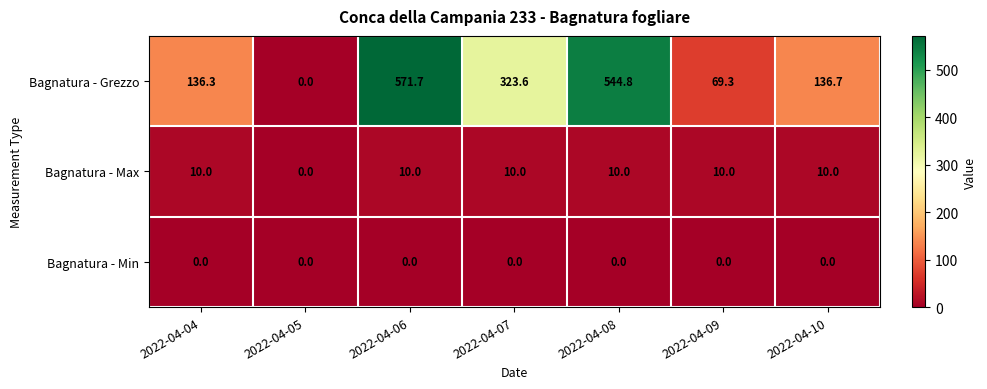

Read the Bagnatura - Max value at 2022-04-08.

10.0